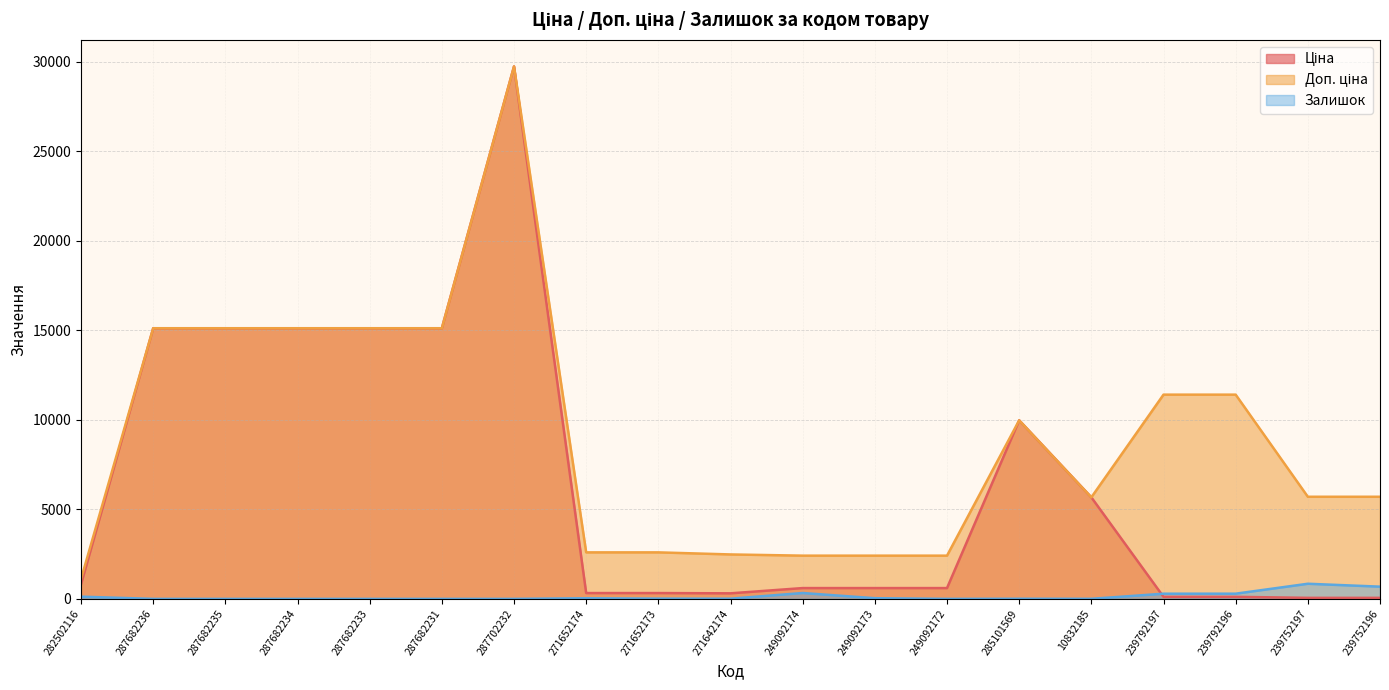

Is the value of Залишок at 287682235 greater than the value of Ціна at 282502116?

No